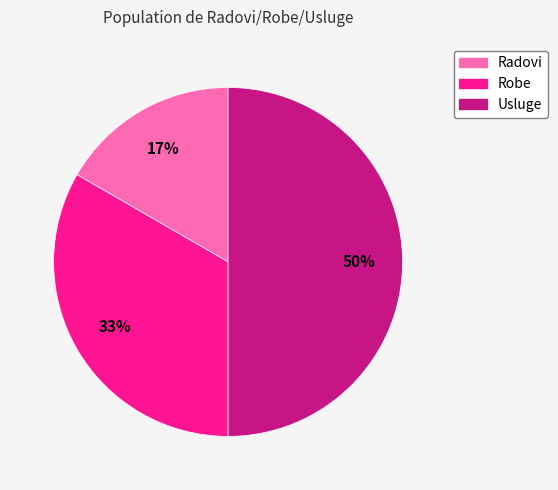

What percentage is the Robe slice, to the nearest percent?

33%